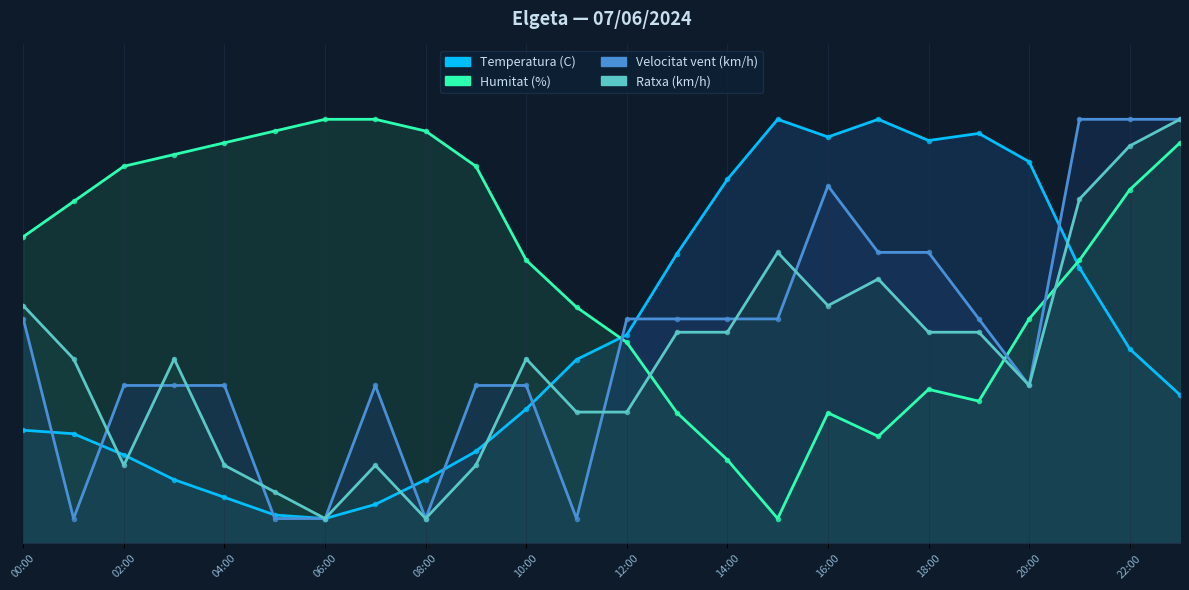

Is the value of Temperatura (C) at 20:00 greater than the value of Humitat (%) at 14:00?

Yes